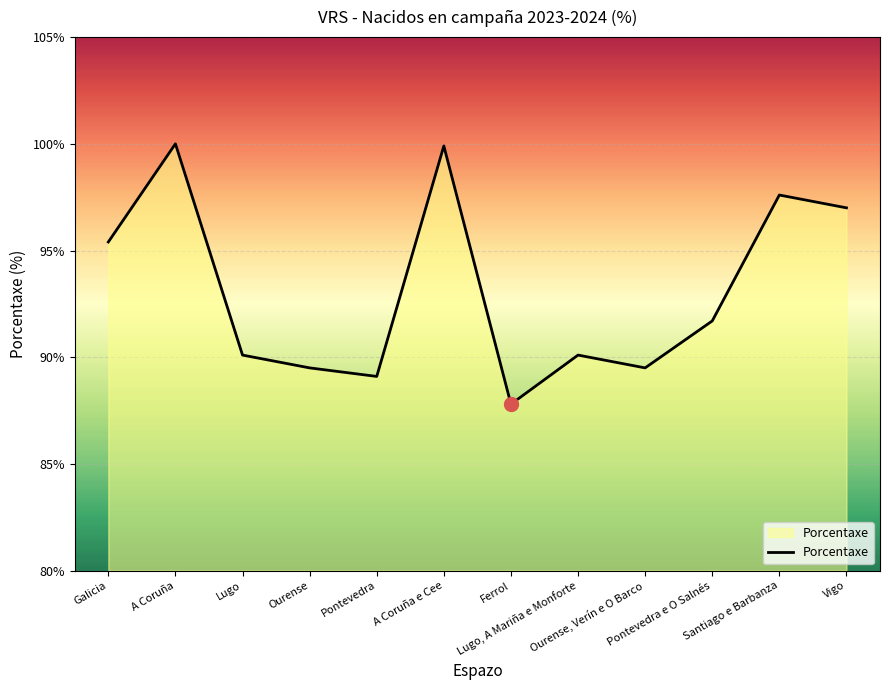

What is the average value?

93.1